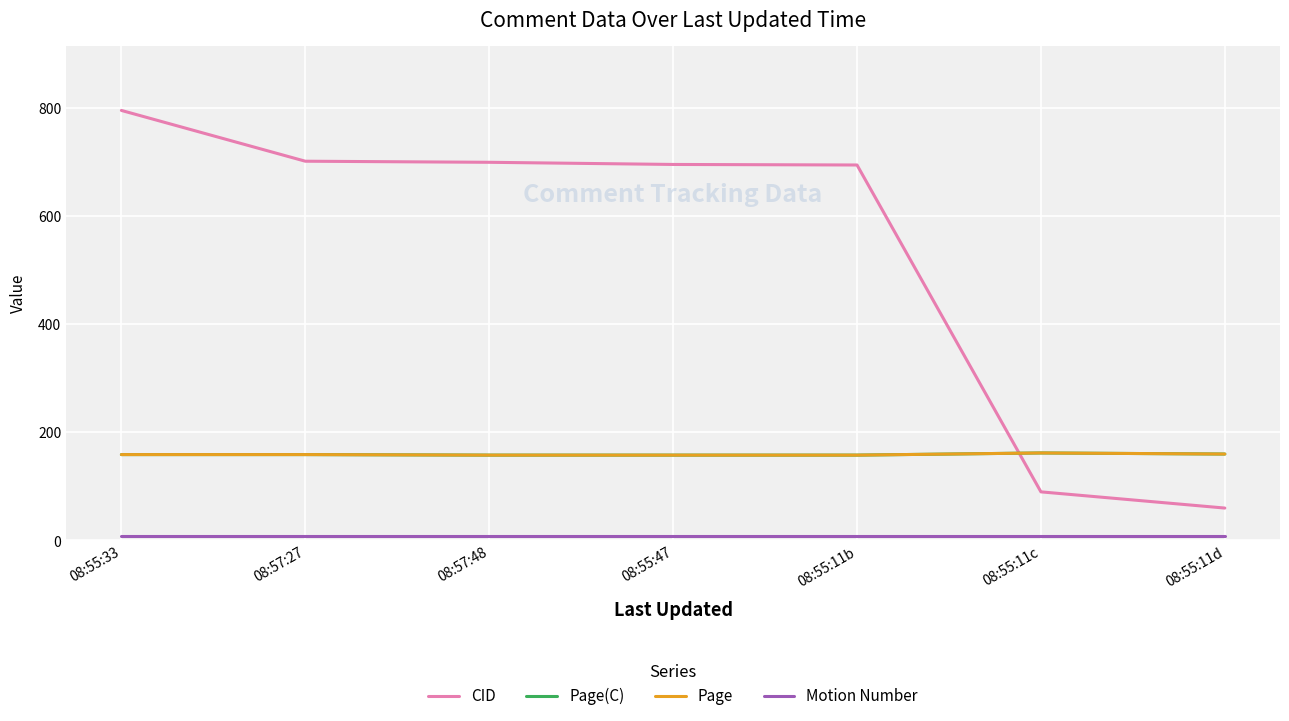

At how many categories does at least one series exceed 756?

1